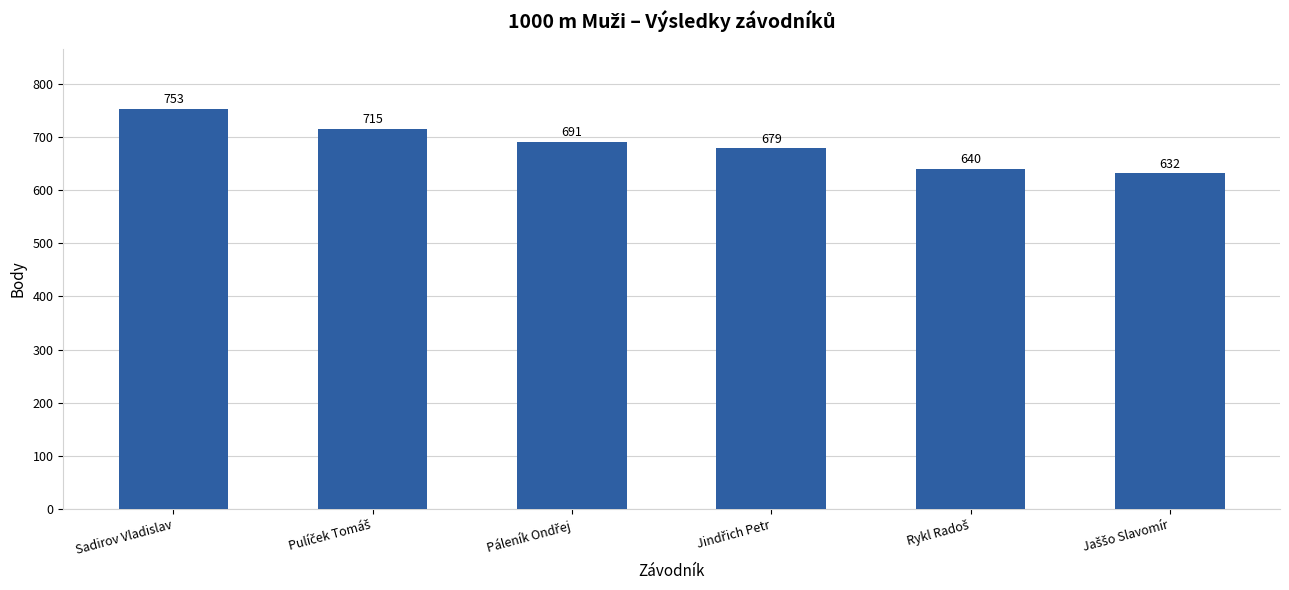

Where does the data first go above 691?

Sadirov Vladislav